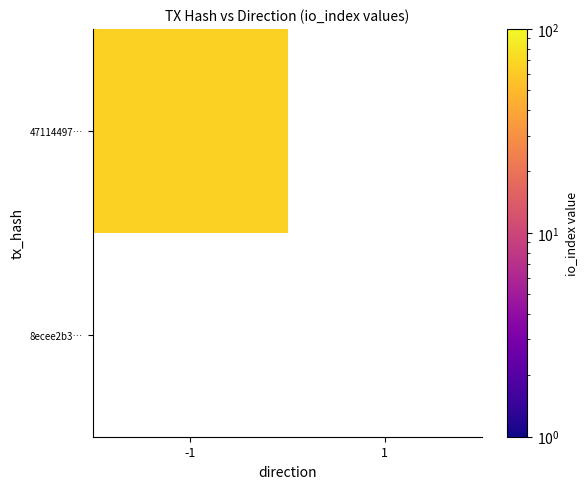

Rank the series by their maximum value, from lowest to highest.

8ecee2b336f7970d0f0ffc403a118af6e298424, 47114497767384791b946f0129c3c1f84f8f6fb